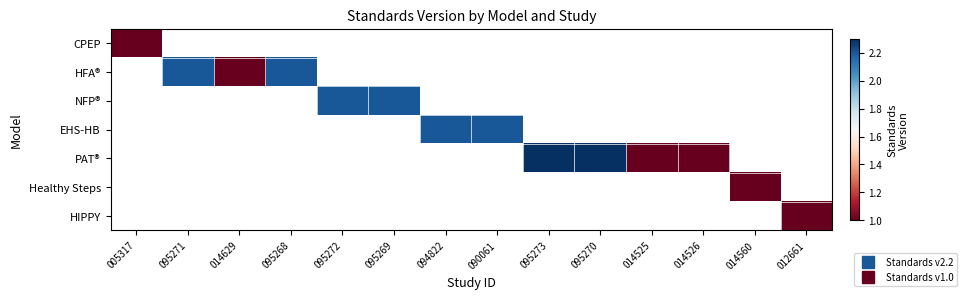

Is the value of PAT® at 012661 greater than the value of EHS-HB at 014526?

No